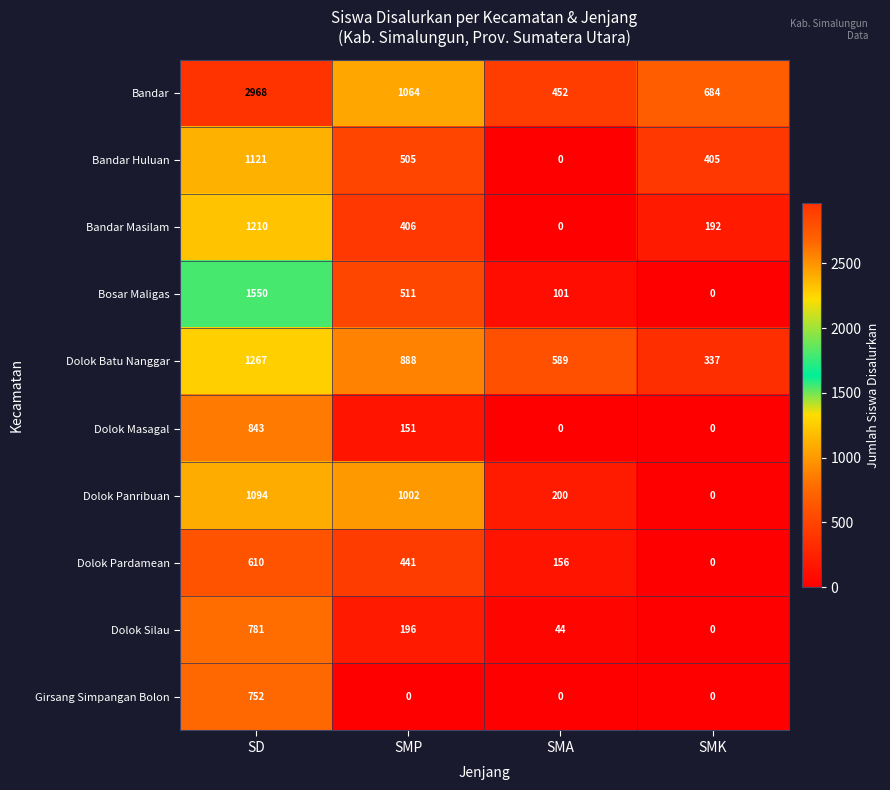

True or false: Girsang Simpangan Bolon has a value of -297 at SMA.

False